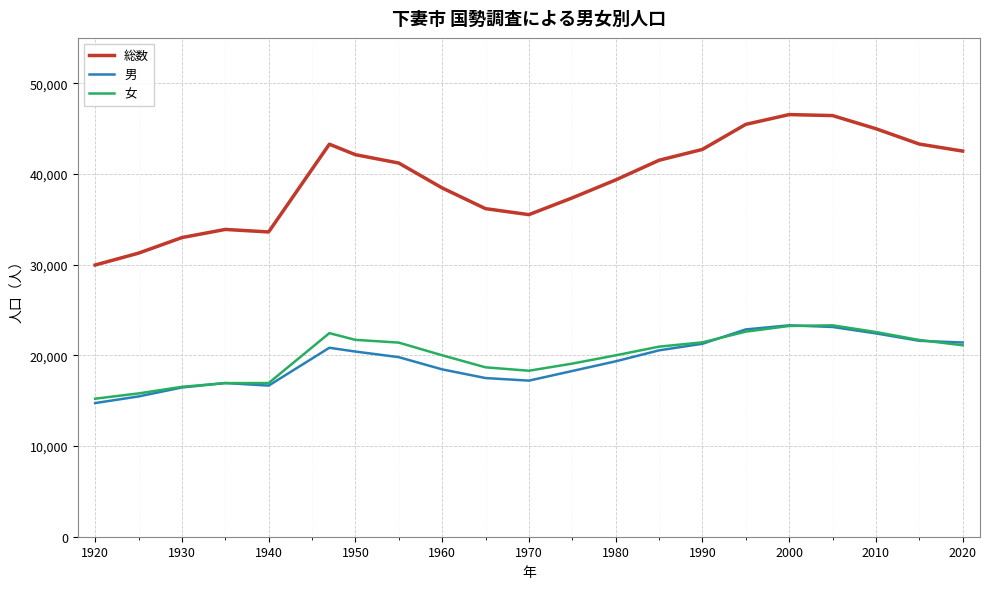

What is the difference between the second highest and second lowest values in the 女 series?

7437